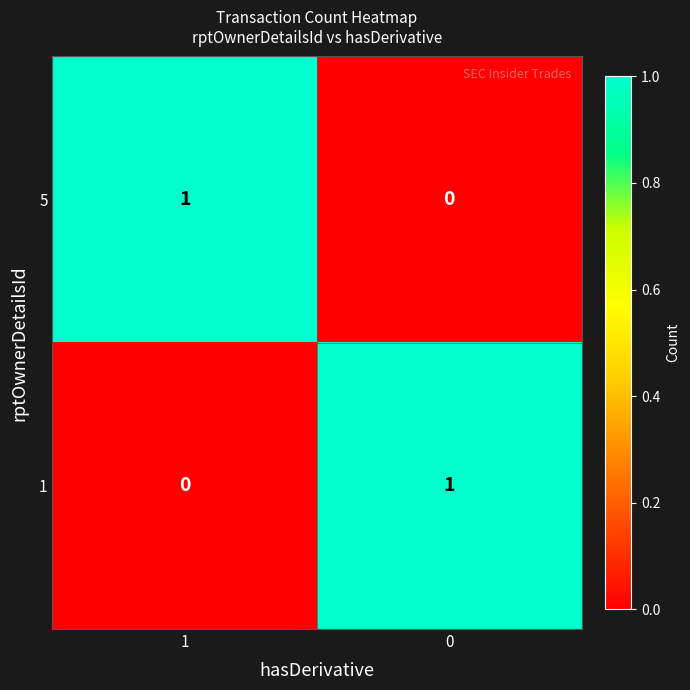

The value of 5 at 0 is 0. True or false?

True